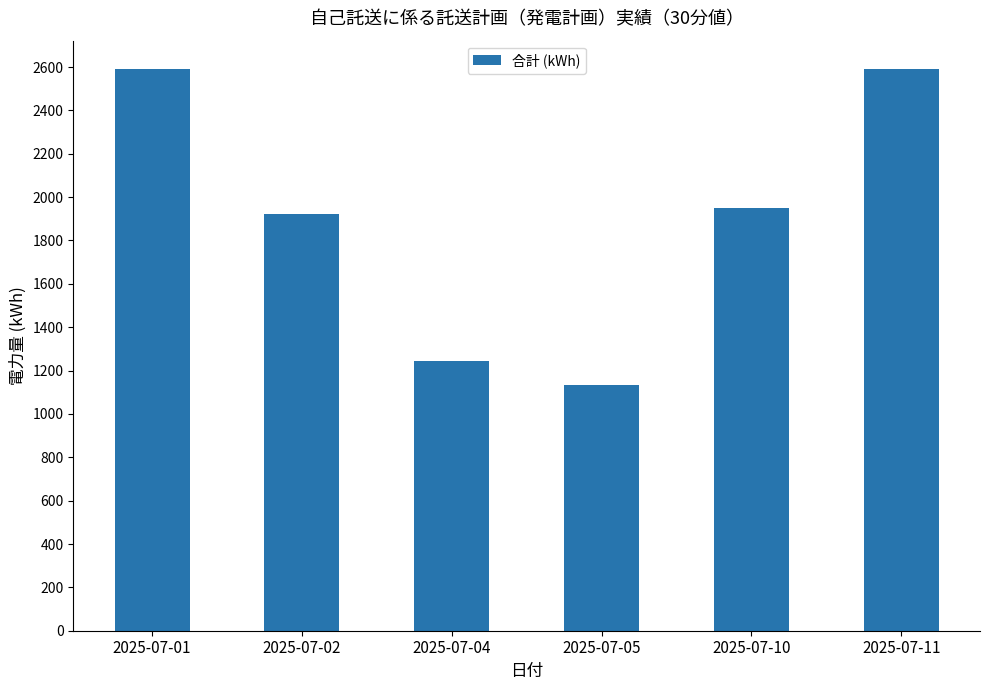

What is the value of the 4th bar from the left?

1134